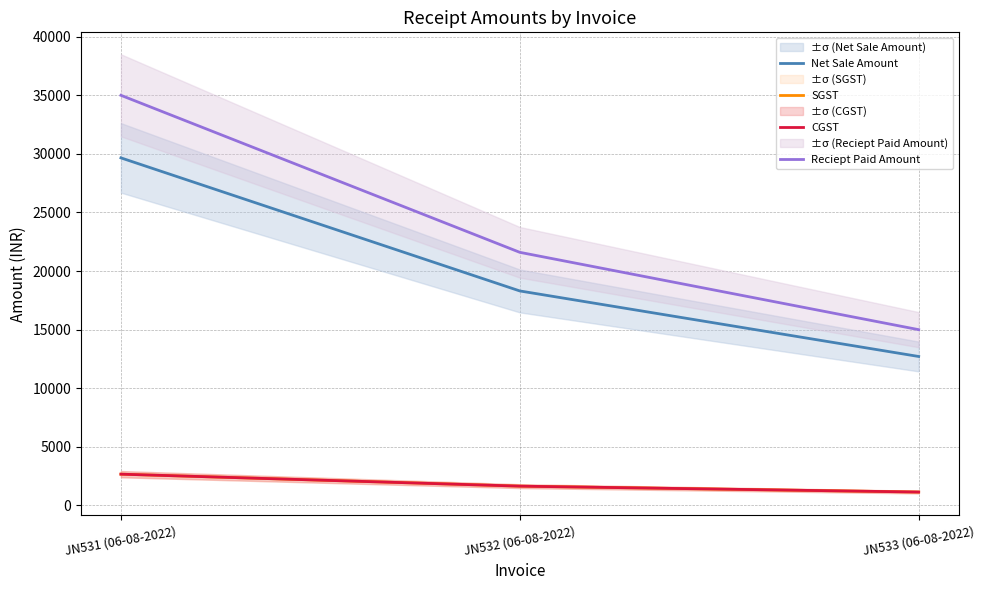

List the series in order of their peak value, lowest first.

SGST, CGST, Net Sale Amount, Reciept Paid Amount